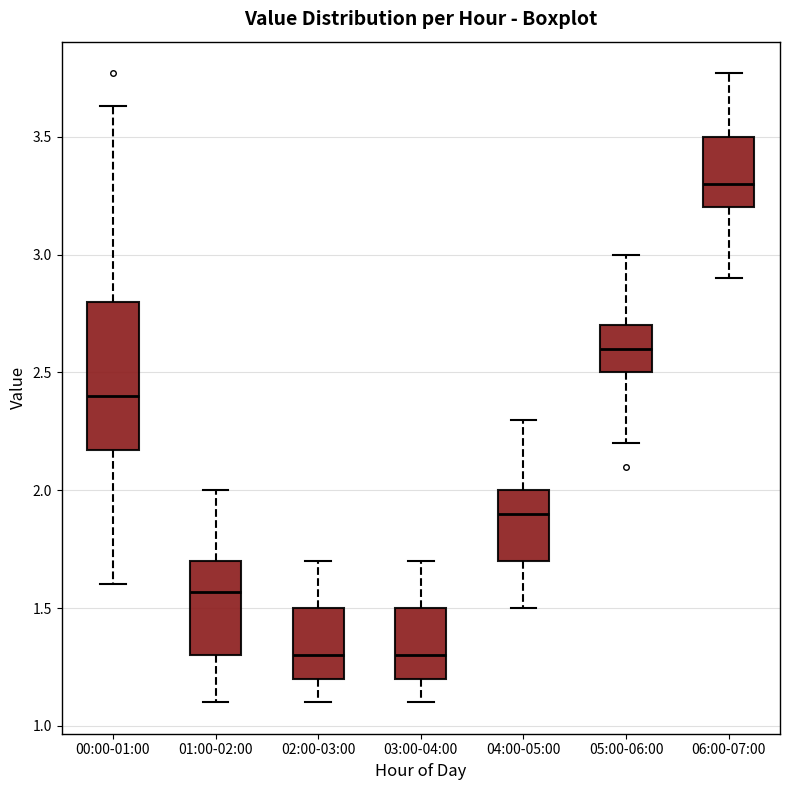

Reading left to right, read every box against the y-axis: the position of its median line, the range the box covers, and the ends of its whiskers. The values are not printed on the chart, so give them approximately, as read against the axis.

00:00-01:00: median 2.40, box 2.15 to 2.80, whiskers 1.60 to 3.65
01:00-02:00: median 1.55, box 1.30 to 1.70, whiskers 1.10 to 2.00
02:00-03:00: median 1.30, box 1.20 to 1.50, whiskers 1.10 to 1.70
03:00-04:00: median 1.30, box 1.20 to 1.50, whiskers 1.10 to 1.70
04:00-05:00: median 1.90, box 1.70 to 2.00, whiskers 1.50 to 2.30
05:00-06:00: median 2.60, box 2.50 to 2.70, whiskers 2.20 to 3.00
06:00-07:00: median 3.30, box 3.20 to 3.50, whiskers 2.90 to 3.75